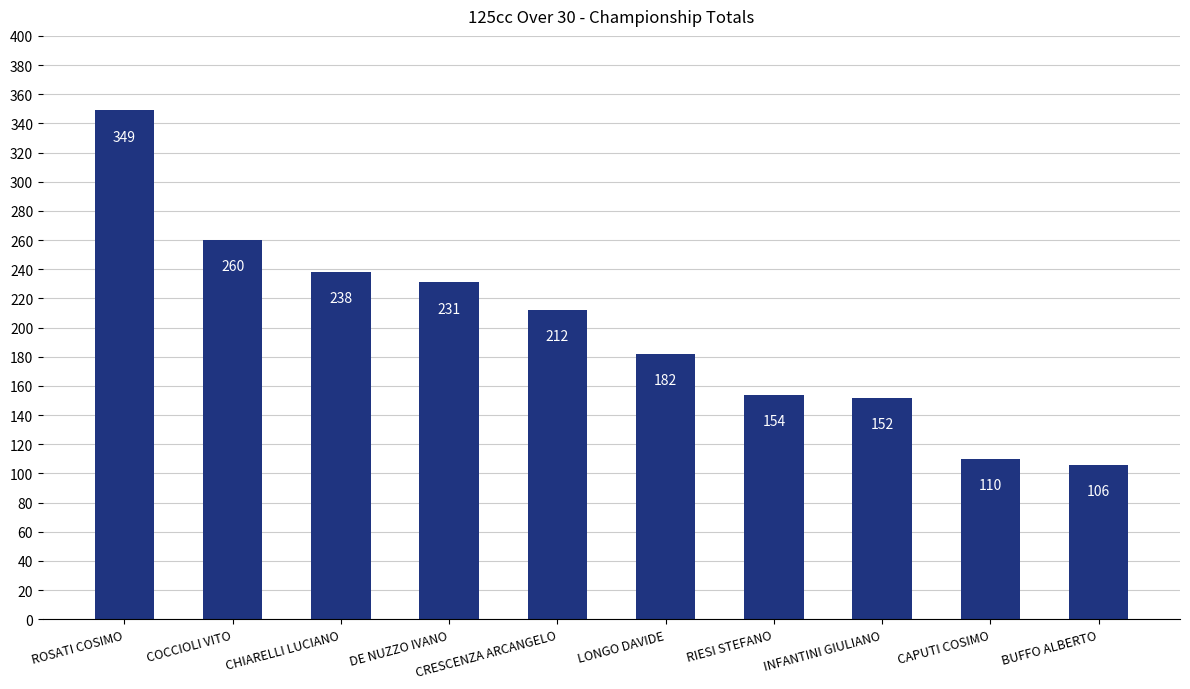

The chart shows a value of 326 at DE NUZZO IVANO. True or false?

False